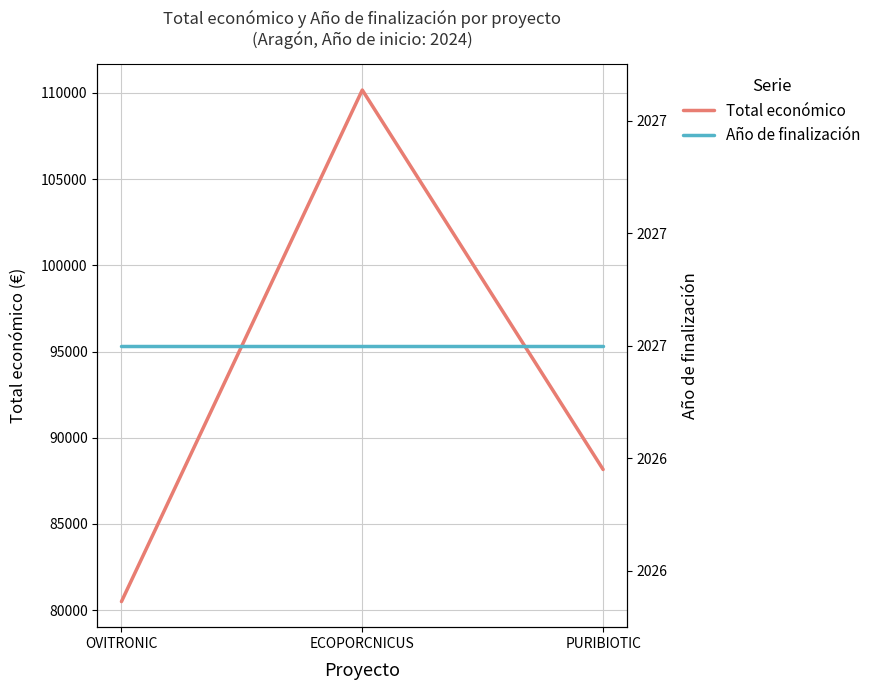

Reading left to right, list all the values displayed in this chart.

Total económico: 80498	110168	88160
Año de finalización: 2027	2027	2027